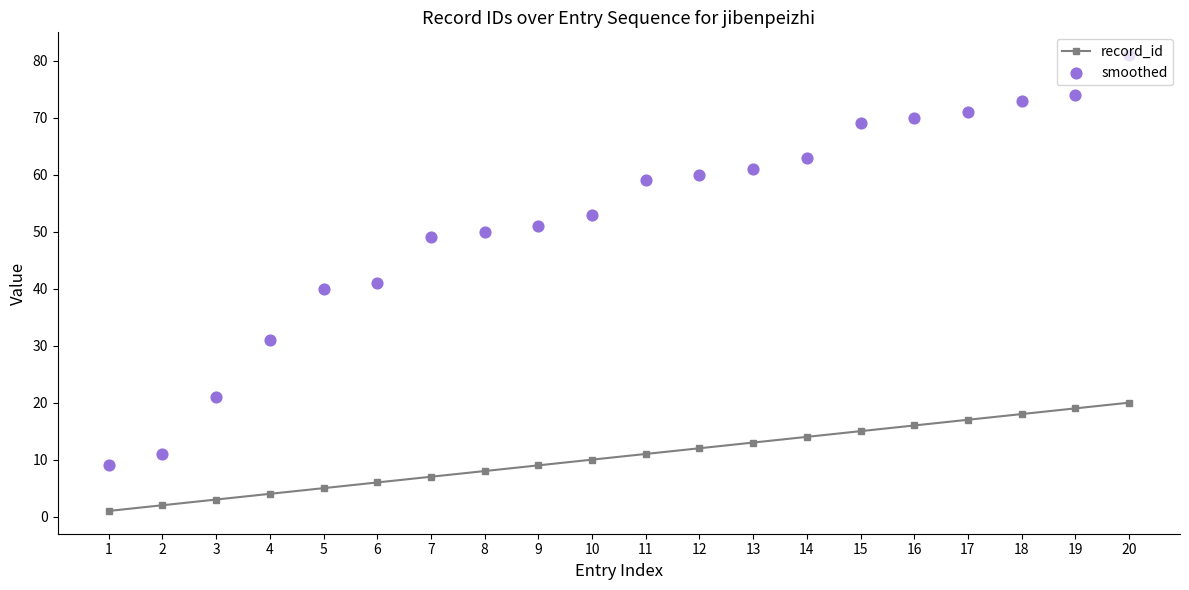

At how many categories does at least one series exceed 56?

10